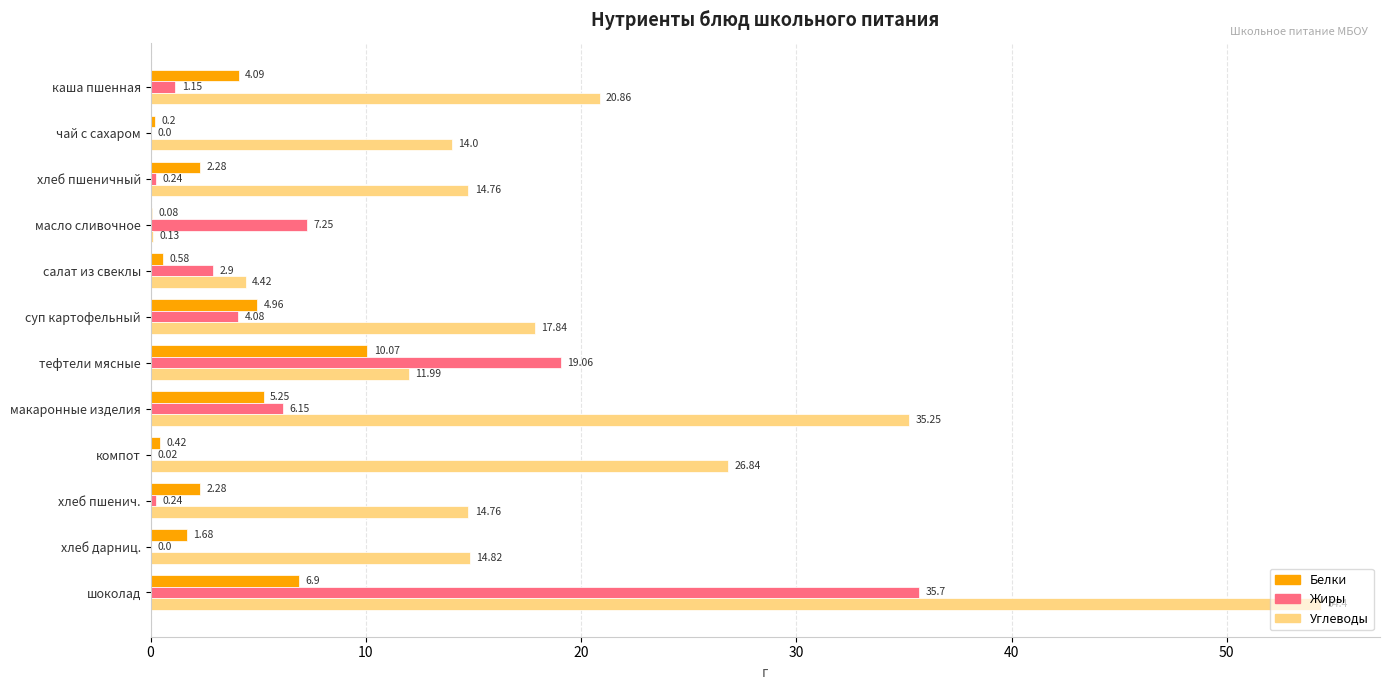

Where is Белки nearest to the value 5?

суп картофельный